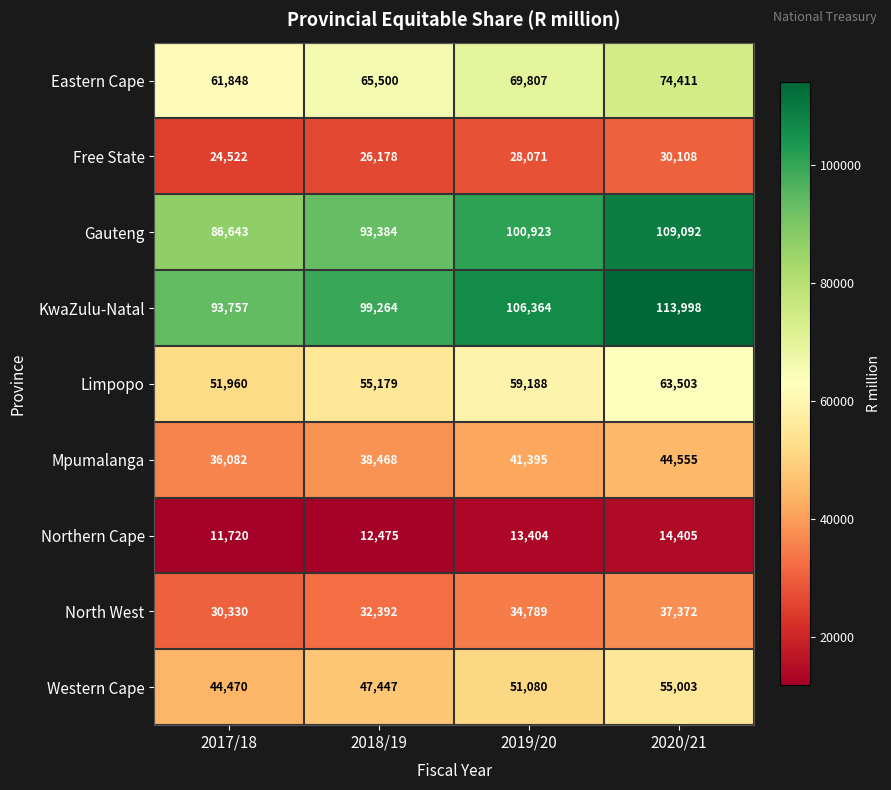

What is the difference between the maximum and second lowest values in the Western Cape series?

7556